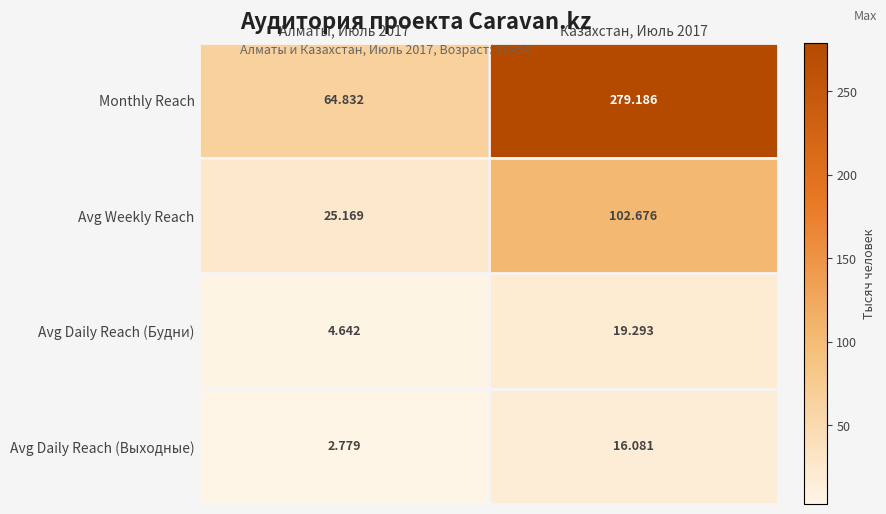

Which series has the largest total across all categories?

Monthly Reach